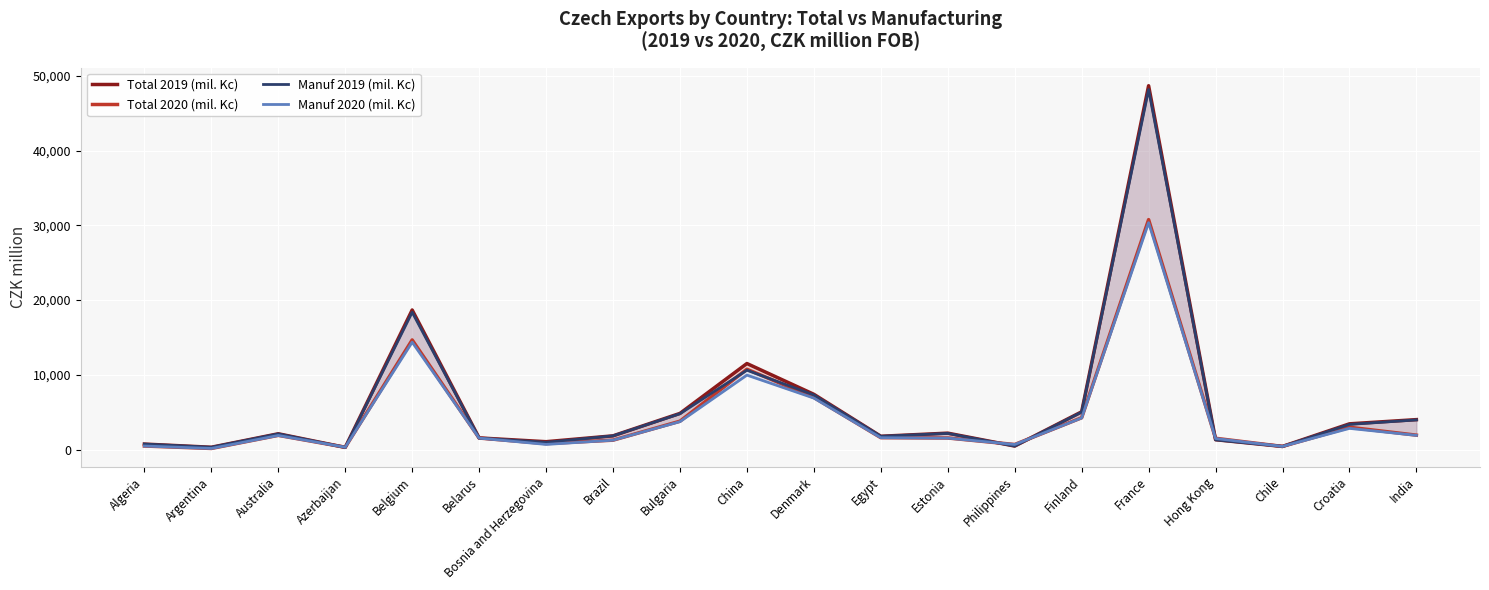

At which label is Manuf 2019 (mil. Kc) closest to 24234?

Belgium